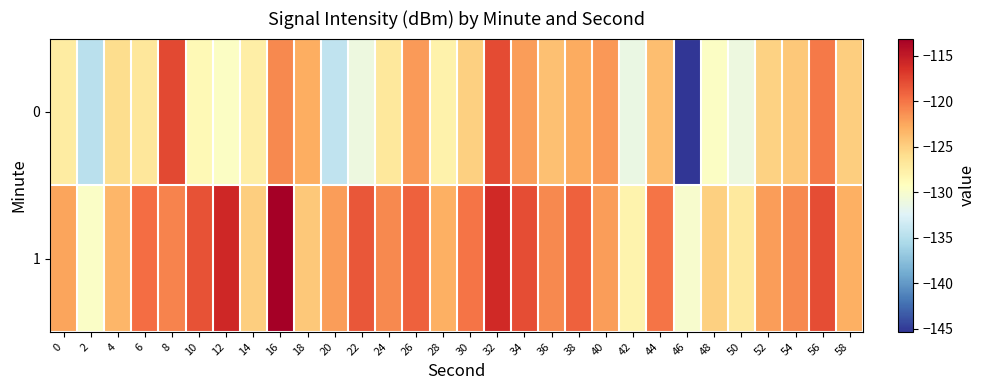

How many data points does each series have?

30